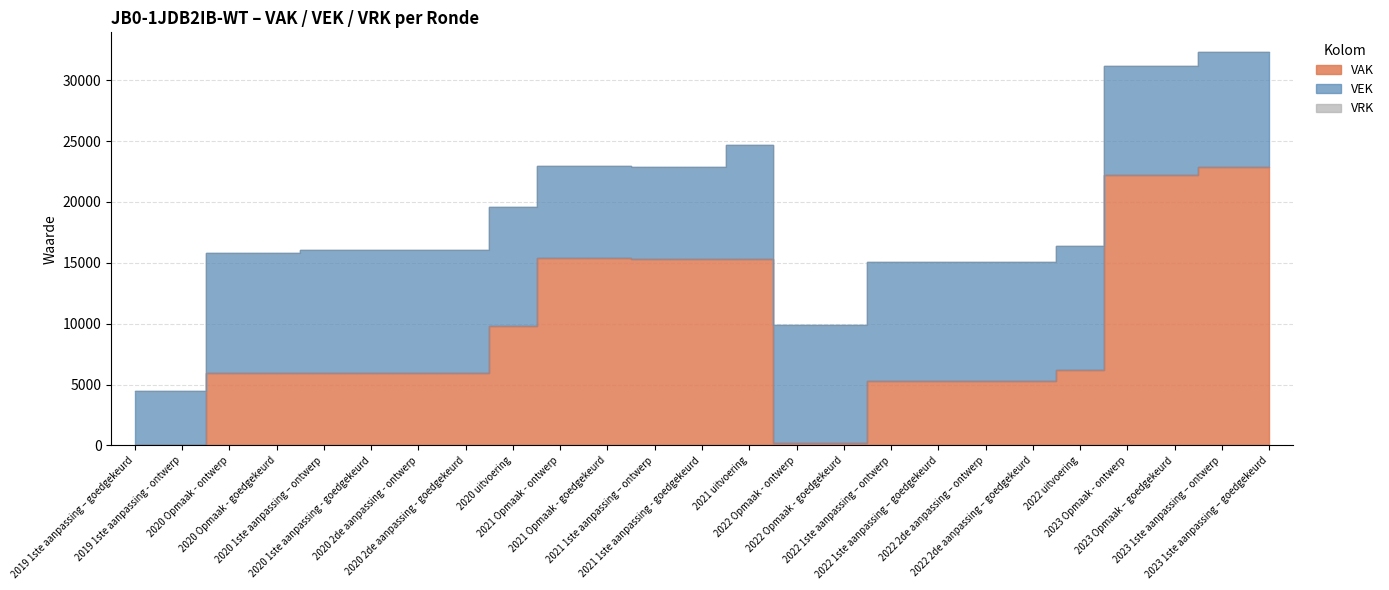

Is the value of VRK at 2021 uitvoering greater than the value of VEK at 2022 1ste aanpassing – ontwerp?

No